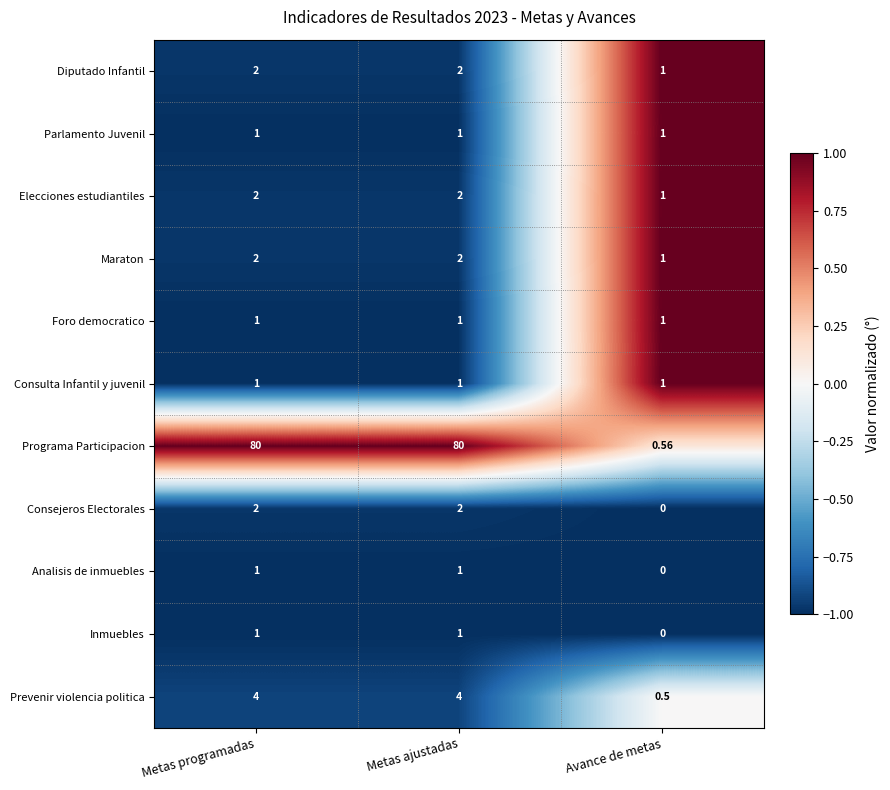

Which series has the largest total across all categories?

Programa Participacion